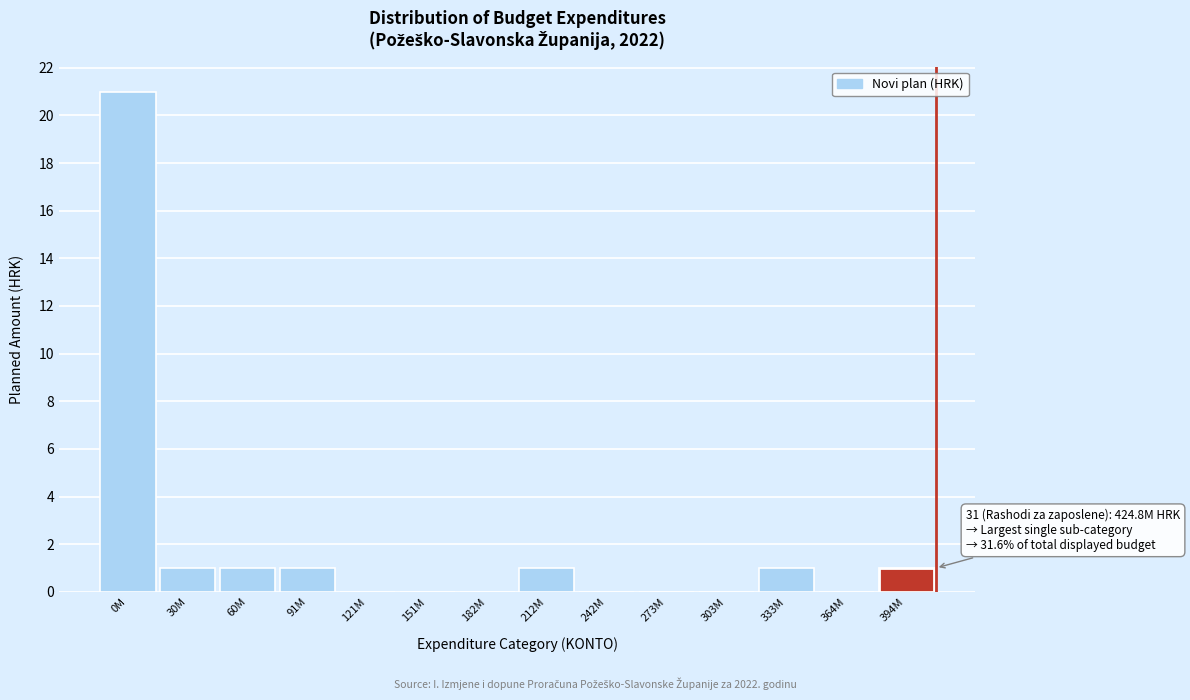

Reading left to right, list all the values displayed in this chart.

0M=21	30M=1	60M=1	91M=1	121M=0	151M=0	182M=0	212M=1	242M=0	273M=0	303M=0	333M=1	364M=0	394M=1